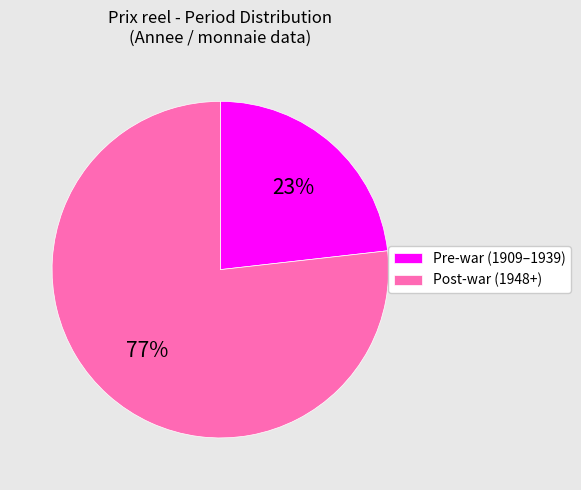

Is there any slice that represents more than half of the pie?

Yes